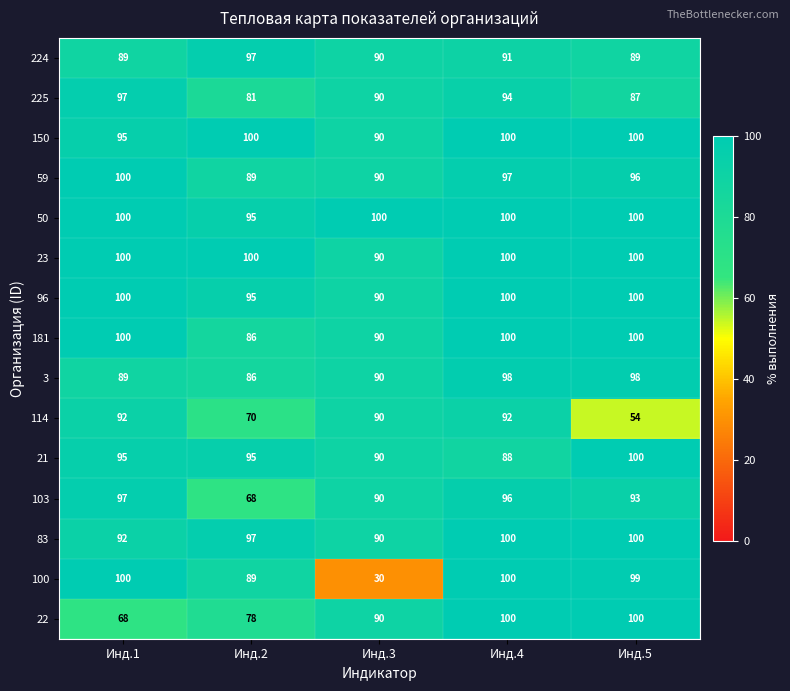

How many distinct data groups are displayed?

15